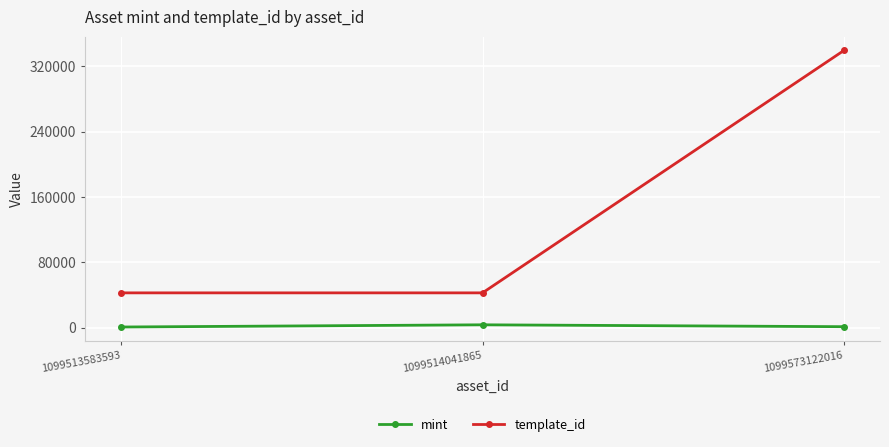

What is the sum of all template_id values?

424068